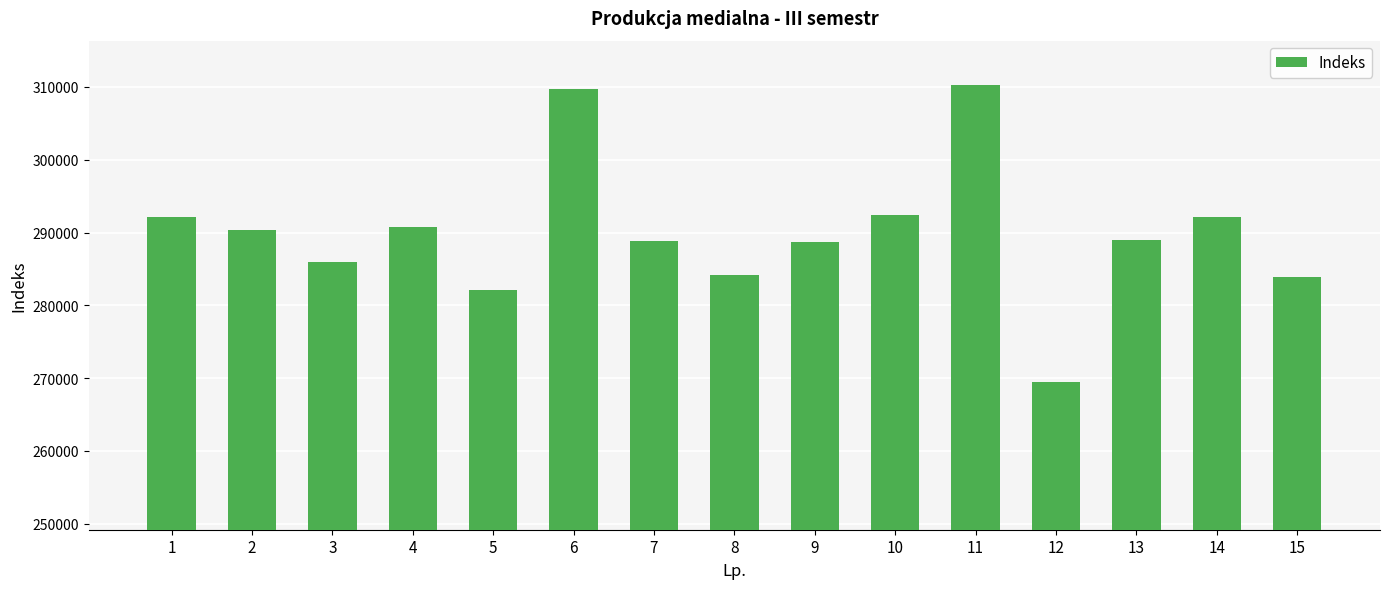

What is the ratio of the value at 9 to the value at 7?

1.0